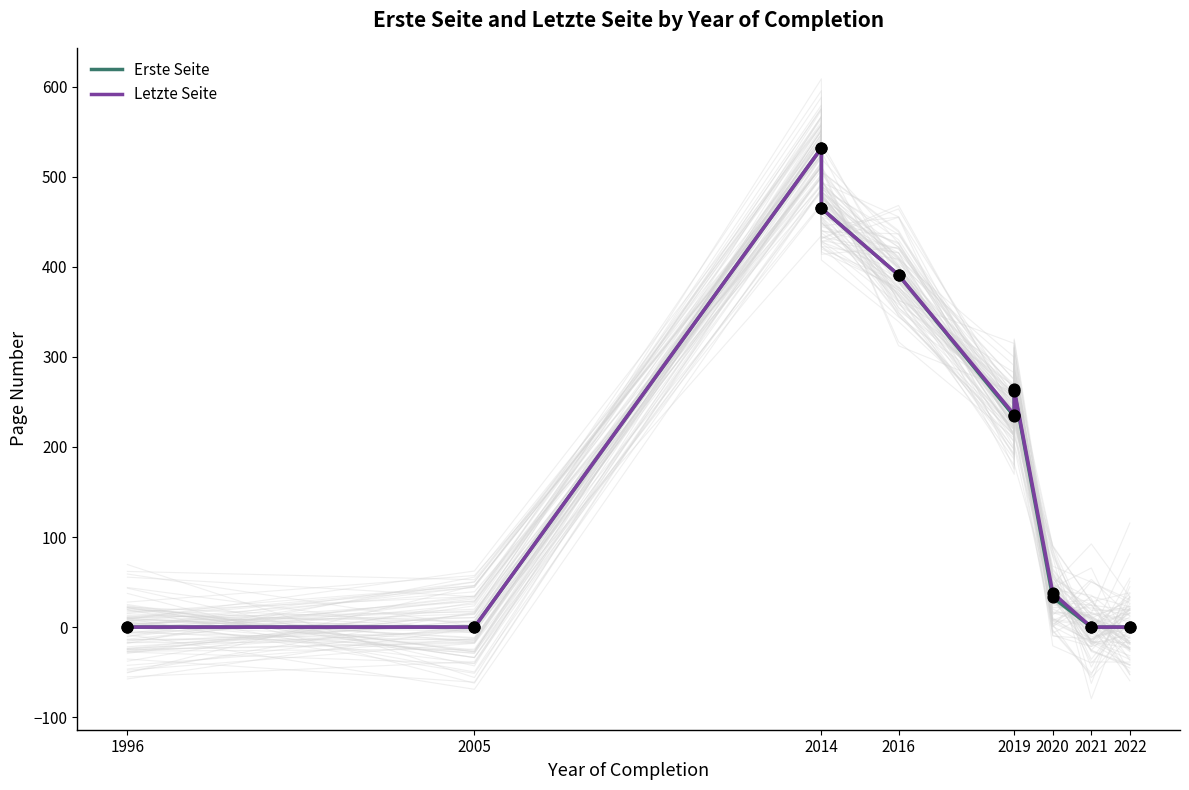

Is the value of Erste Seite at 2014 greater than the value of Letzte Seite at 2020?

Yes